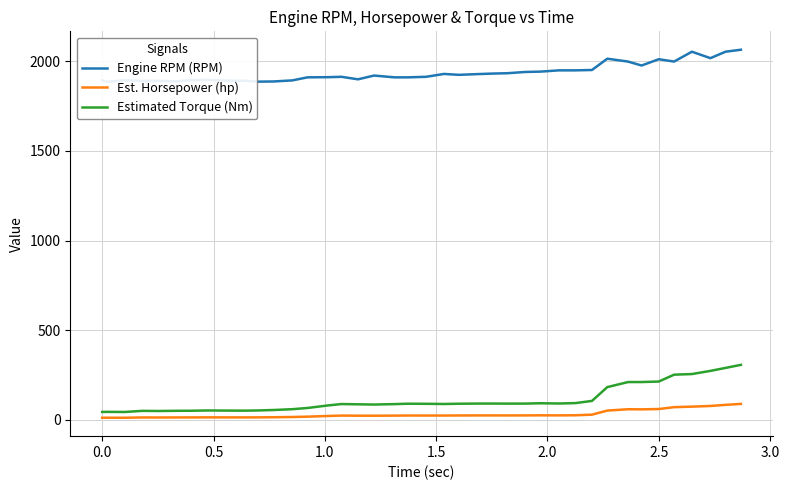

What is the maximum value for Est. Horsepower (hp)?

88.9